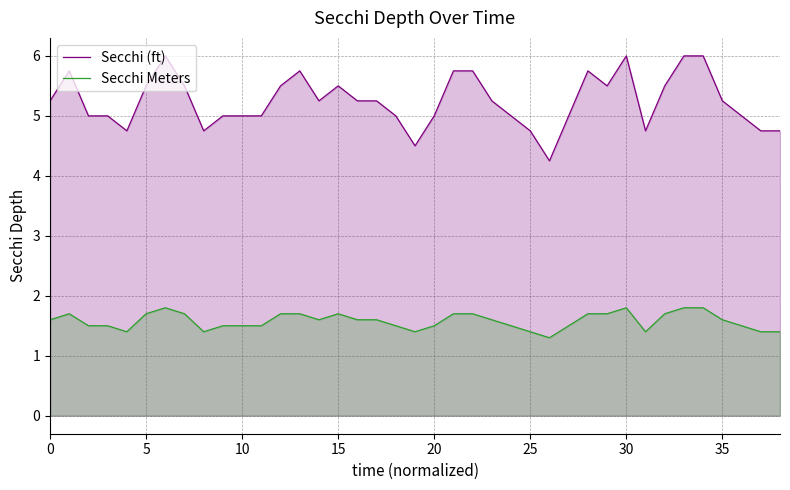

Which series has the largest range (max minus min)?

Secchi (ft)